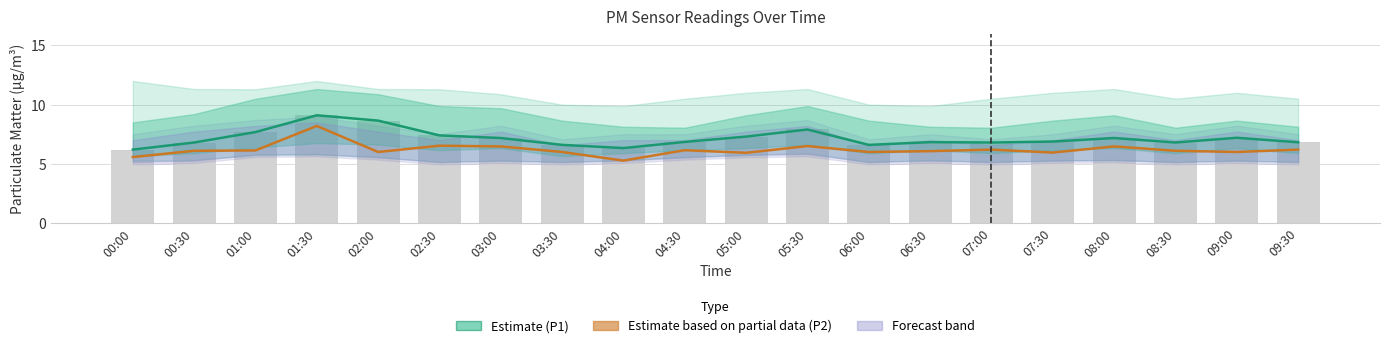

At which label does P2 (Estimate based on partial data) reach its minimum?

04:00